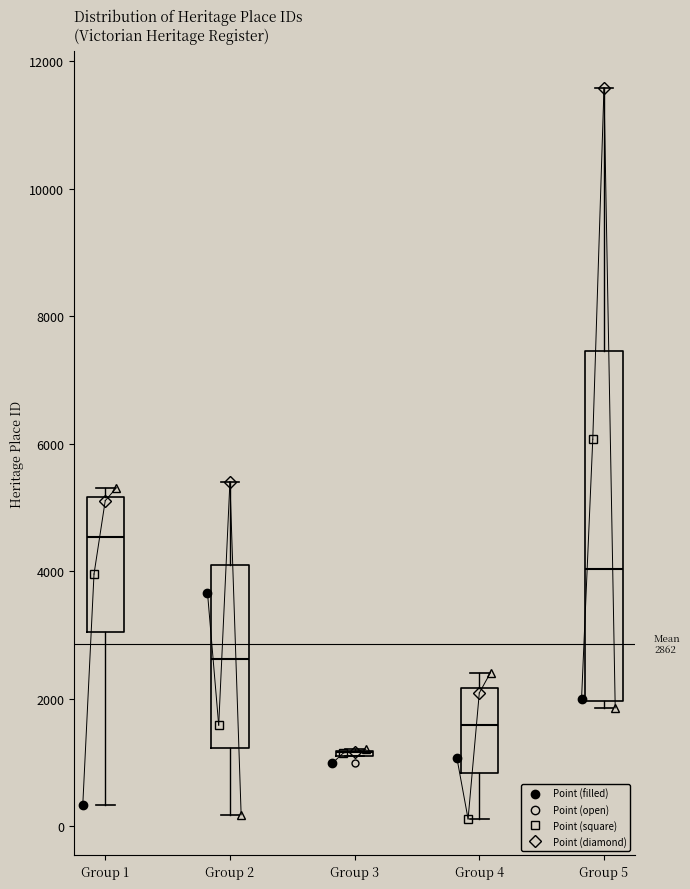

Comparing the boxes themselves (not the whiskers), which one is the tallest?

Group 5